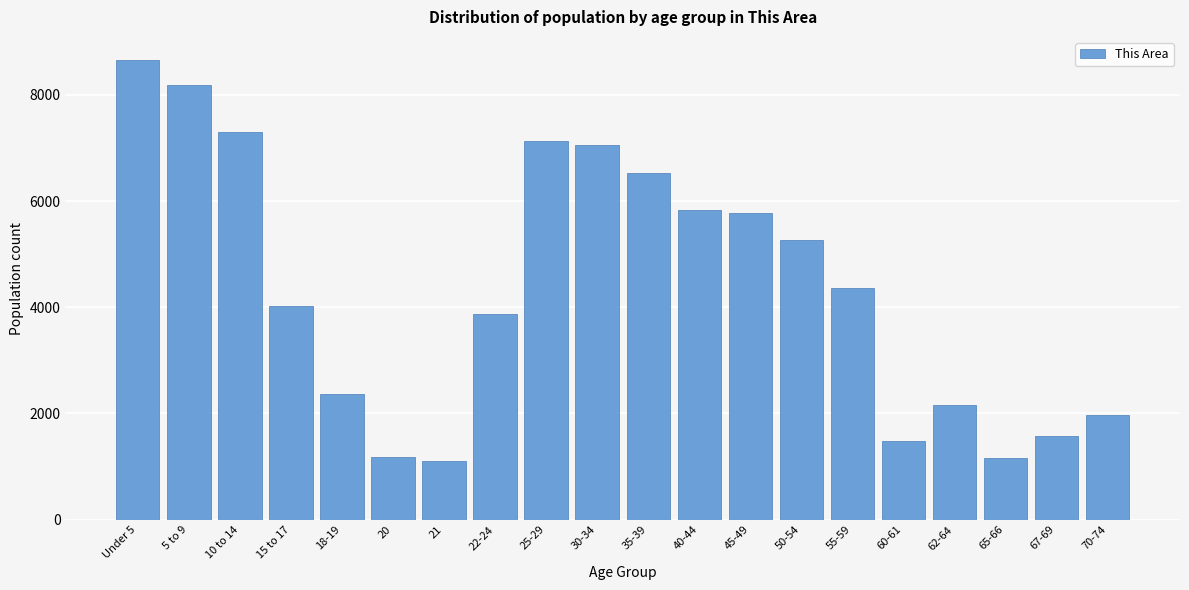

Between 21 and 55-59, which is larger?

55-59